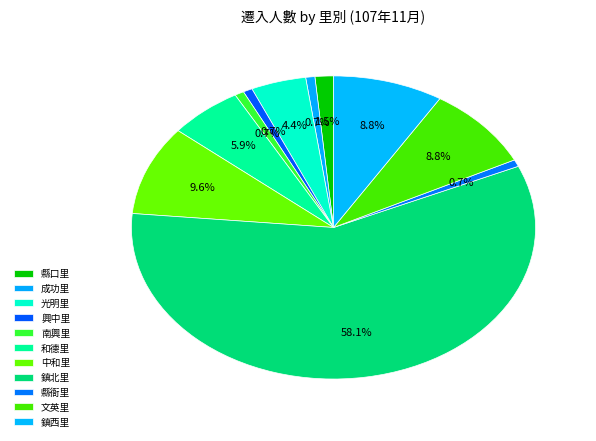

How many segments does this pie chart have?

11